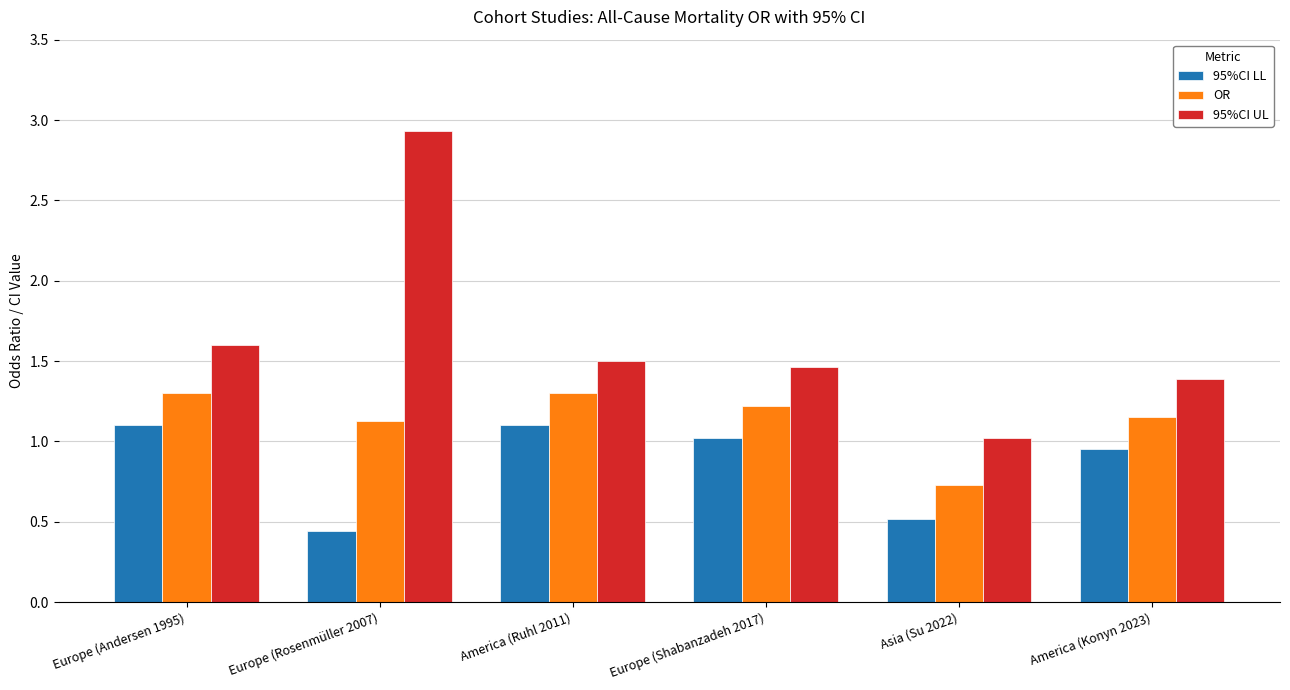

At how many categories does at least one series exceed 0?

6